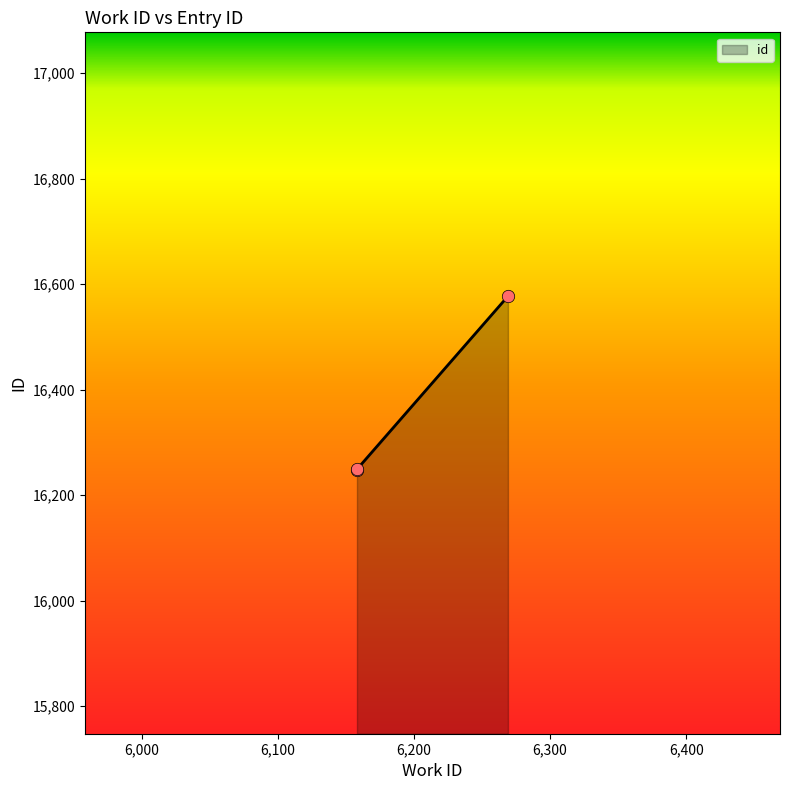

Approximately how many times larger is the value at 6269 compared to 6158?

1.0